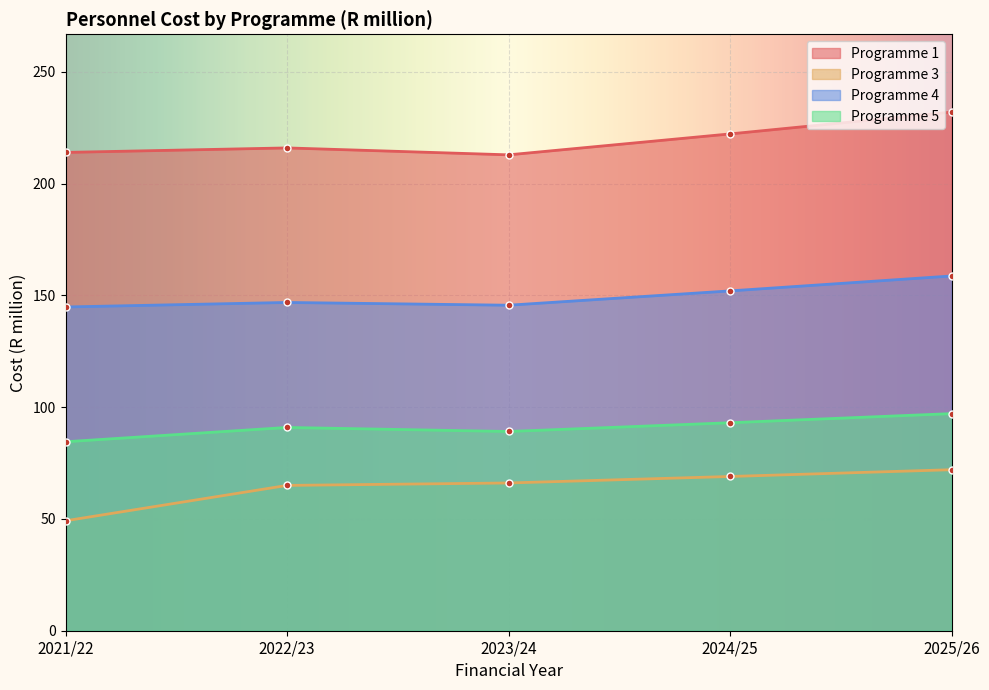

What is the approximate value of Programme 1 at 2022/23?

216.0